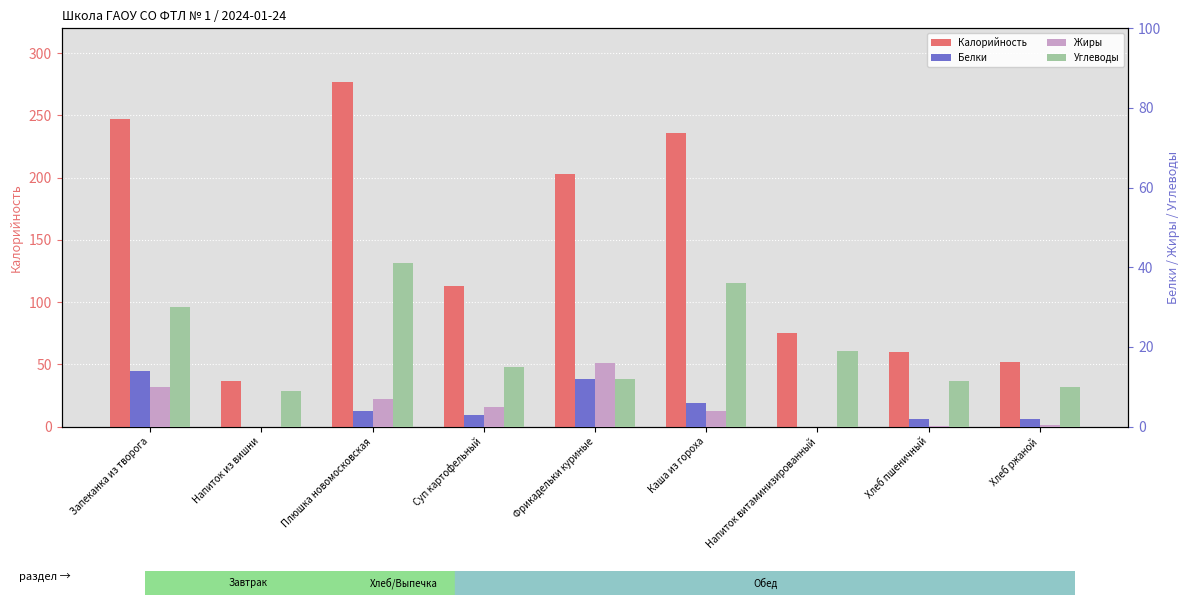

Reading left to right, transcribe all the data shown in this chart.

Калорийность: Запеканка из творога=247.0	Напиток из вишни=37.0	Плюшка новомосковская=277.0	Суп картофельный=113.0	Фрикадельки куриные=203.0	Каша из гороха=236.0	Напиток витаминизированный=75.0	Хлеб пшеничный=59.7	Хлеб ржаной=52.2
Белки: Запеканка из творога=14.0	Напиток из вишни=0.0	Плюшка новомосковская=4.0	Суп картофельный=3.0	Фрикадельки куриные=12.0	Каша из гороха=6.0	Напиток витаминизированный=0.0	Хлеб пшеничный=2.0	Хлеб ржаной=2.0
Жиры: Запеканка из творога=10.0	Напиток из вишни=0.0	Плюшка новомосковская=7.0	Суп картофельный=5.0	Фрикадельки куриные=16.0	Каша из гороха=4.0	Напиток витаминизированный=0.0	Хлеб пшеничный=0.3	Хлеб ржаной=0.4
Углеводы: Запеканка из творога=30.0	Напиток из вишни=9.0	Плюшка новомосковская=41.0	Суп картофельный=15.0	Фрикадельки куриные=12.0	Каша из гороха=36.0	Напиток витаминизированный=19.0	Хлеб пшеничный=11.4	Хлеб ржаной=10.0